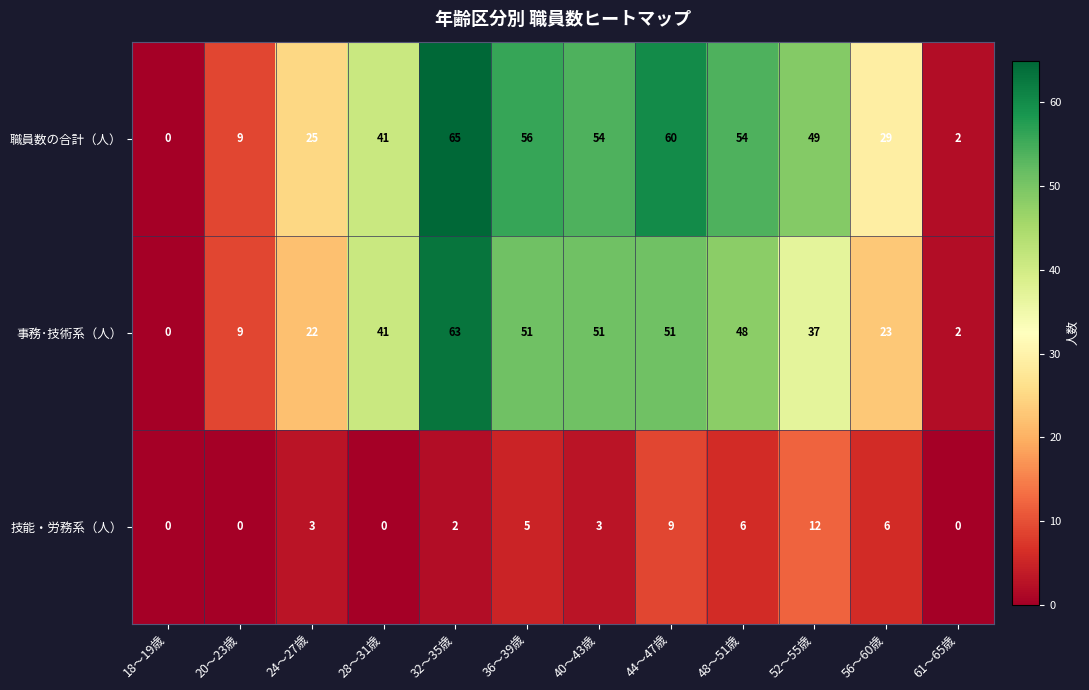

At how many categories does at least one series exceed 42?

6